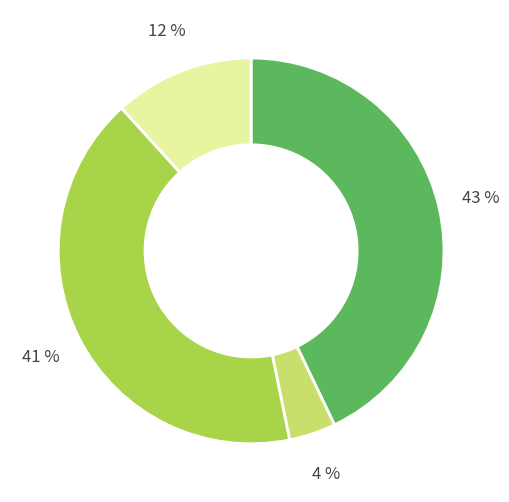

To the nearest percent, what is the average slice percentage?

25%